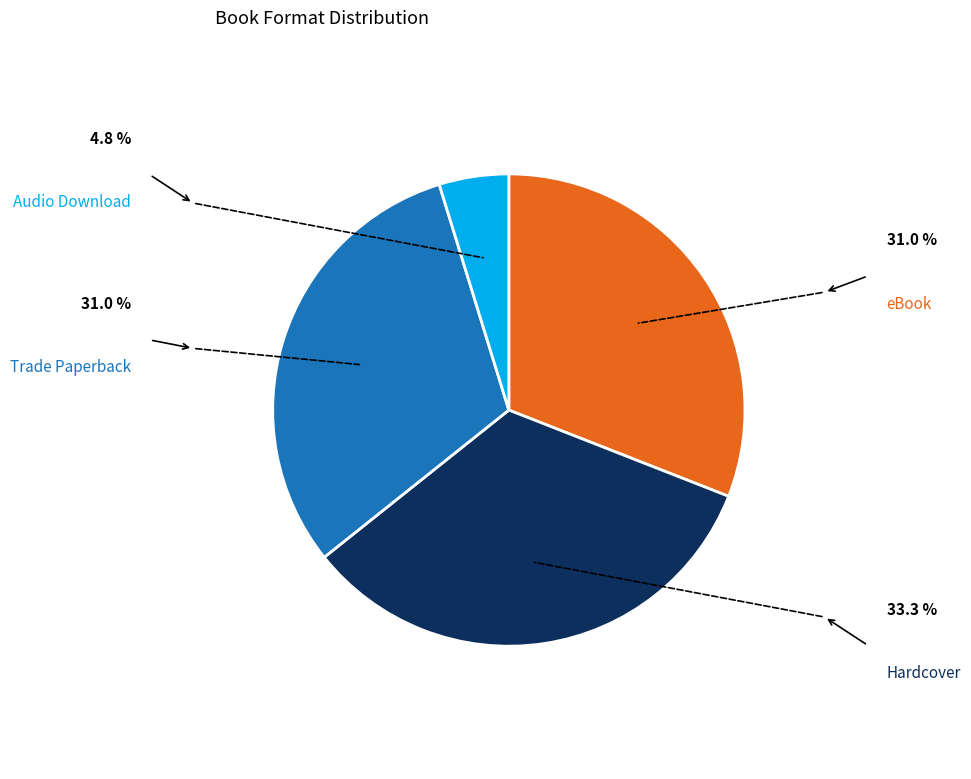

Does any single category account for the majority?

No